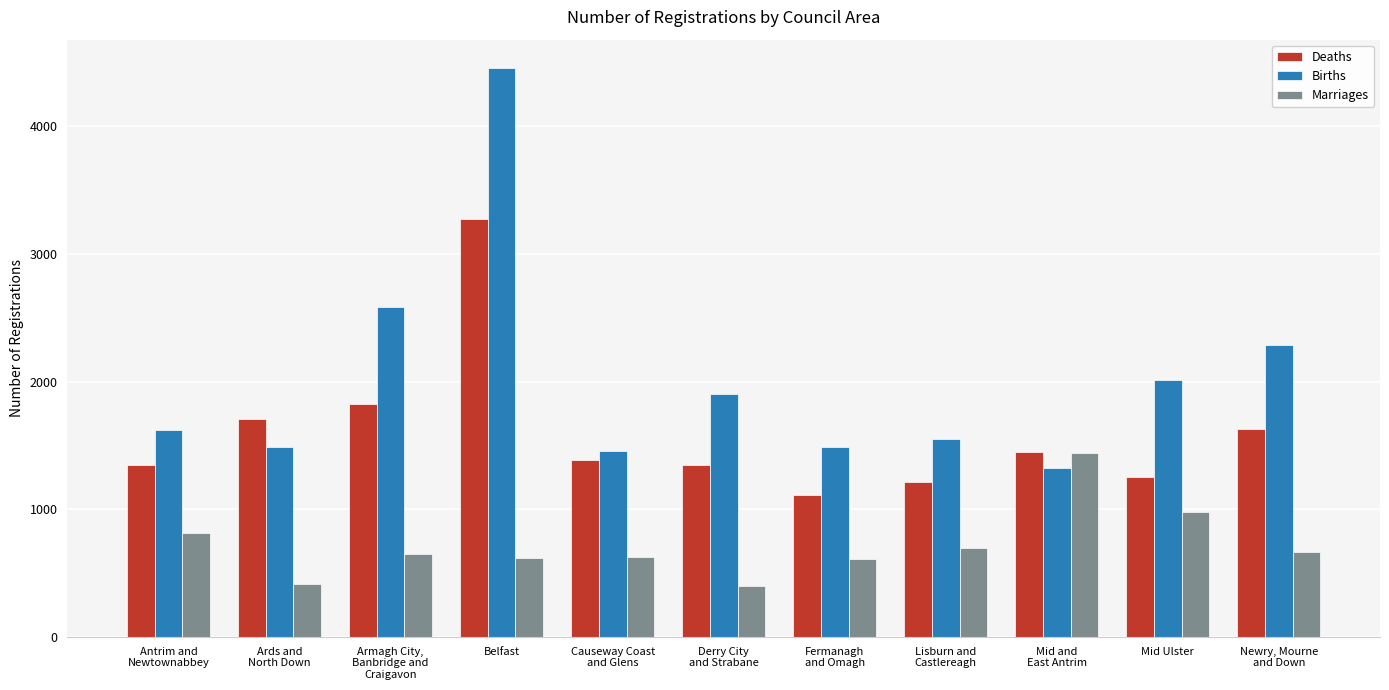

What position from the right is Ards and
North Down?

10